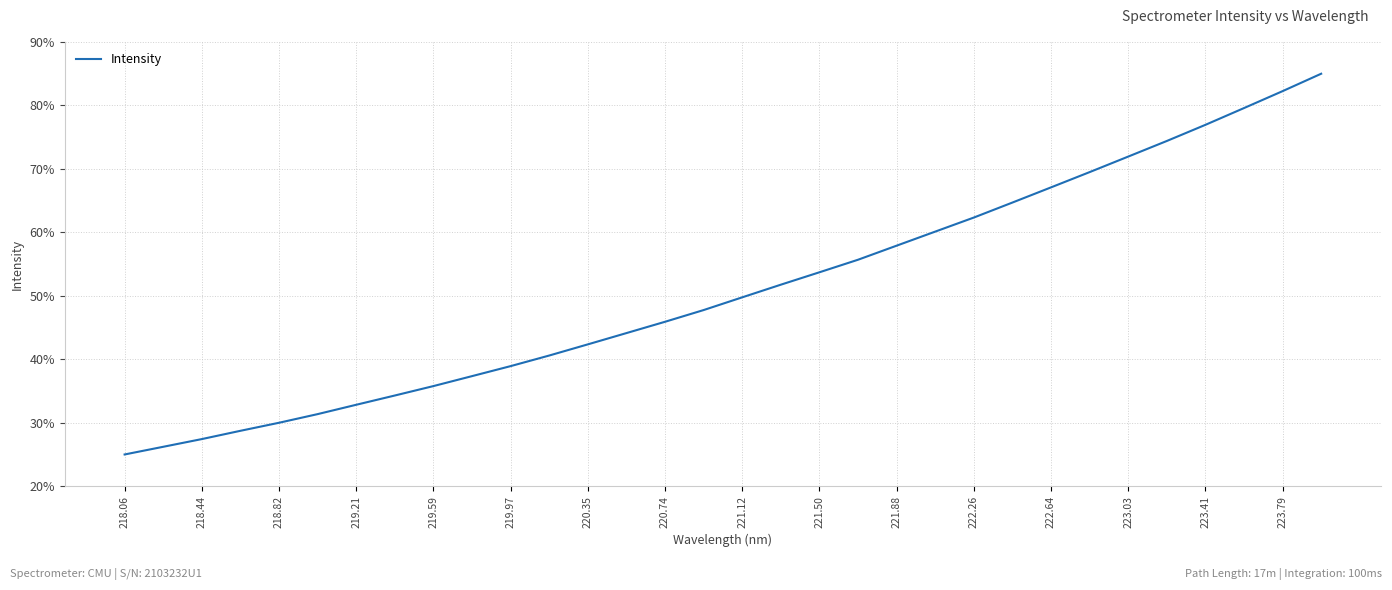

What is the greatest value displayed?

85.0